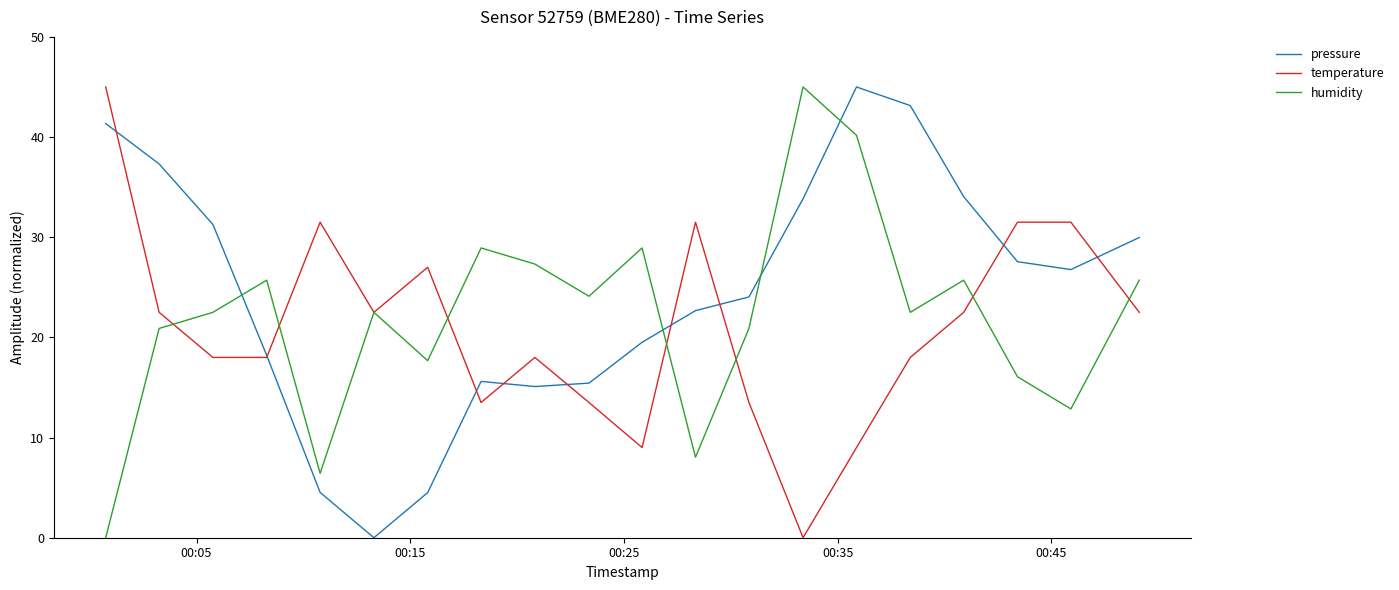

Which series has the largest total across all categories?

pressure